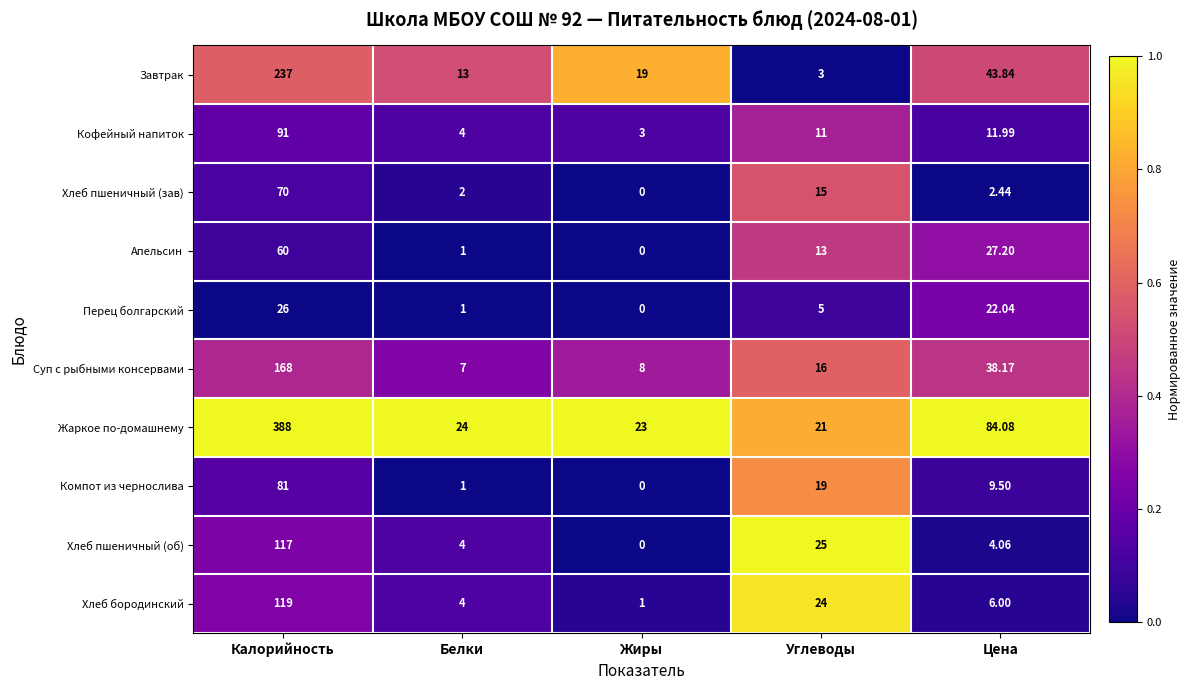

Which series has the largest total across all categories?

Жаркое по-домашнему